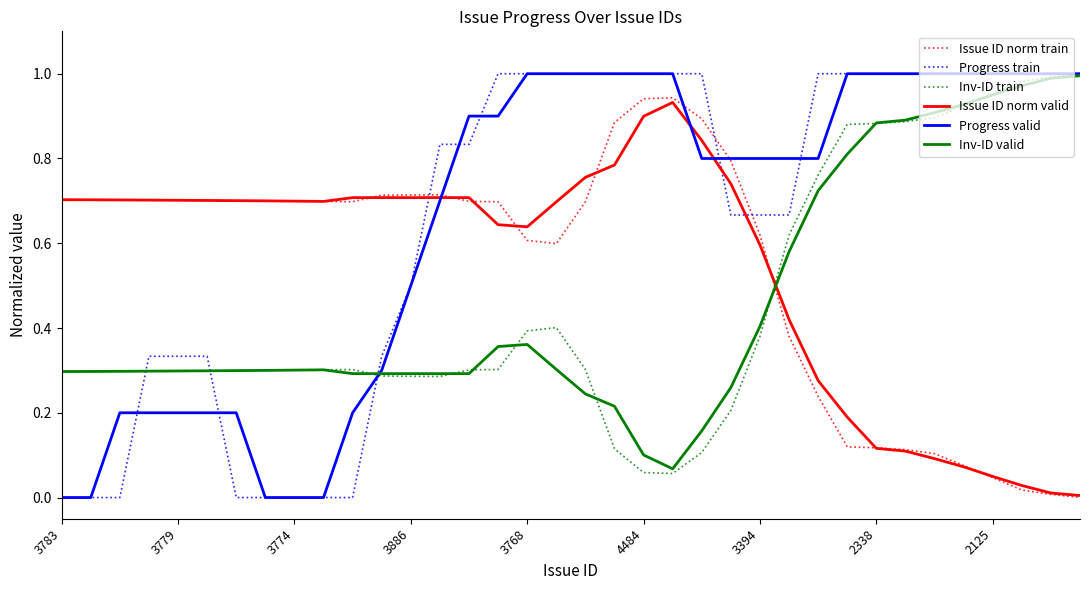

What is the value of the Progress valid point at the 6th from the left?

0.2